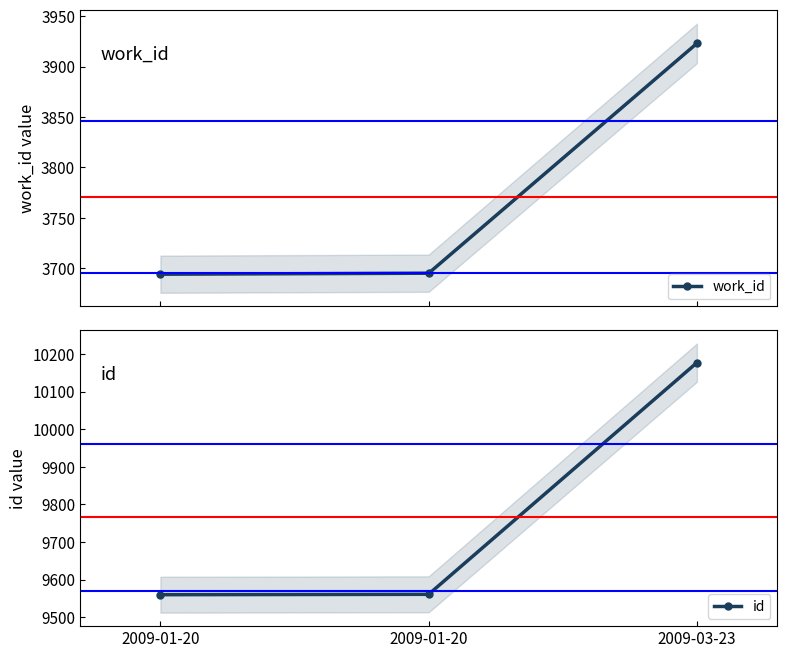

Which series has the largest total across all categories?

id